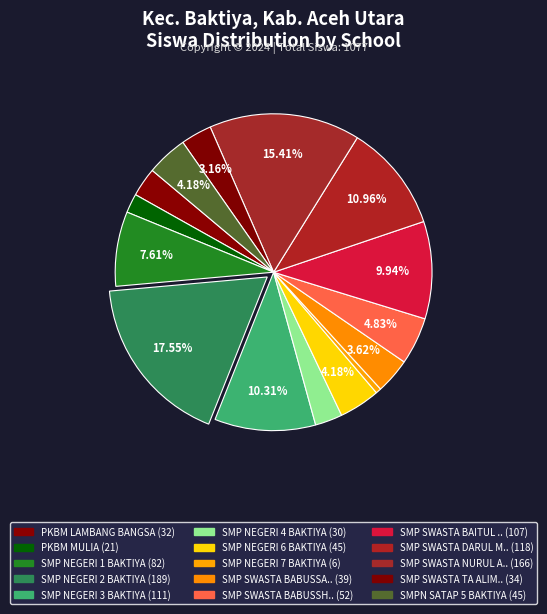

What is the smallest slice in the pie chart?

SMP NEGERI 7 BAKTIYA